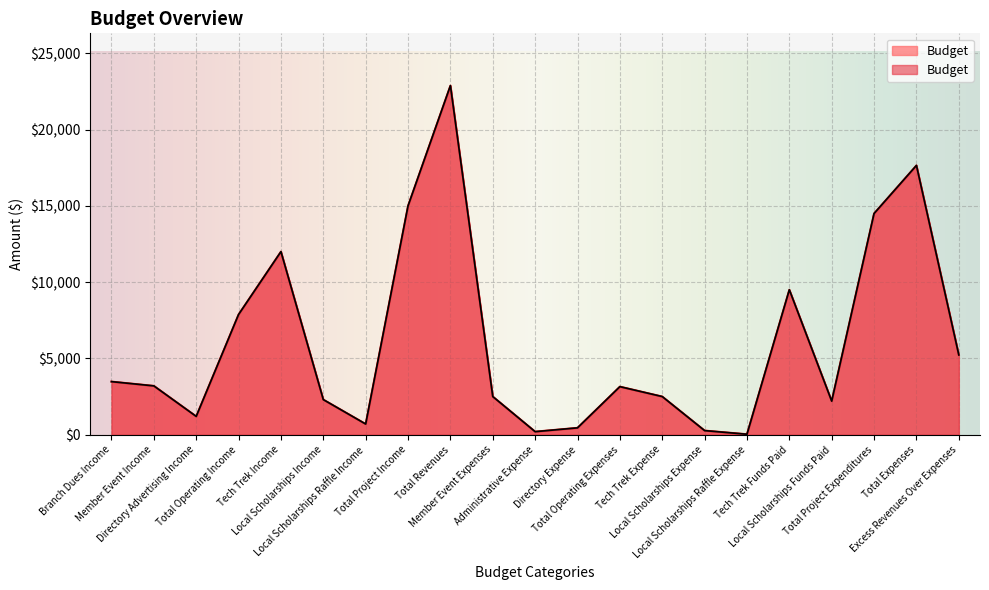

The chart shows a value of 10623 at Total Operating Income. True or false?

False